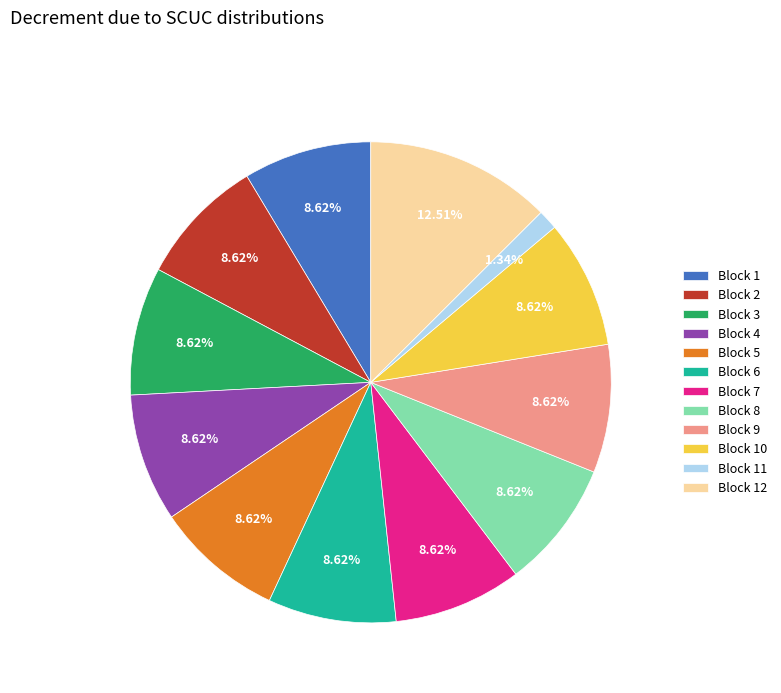

Does any single category account for the majority?

No